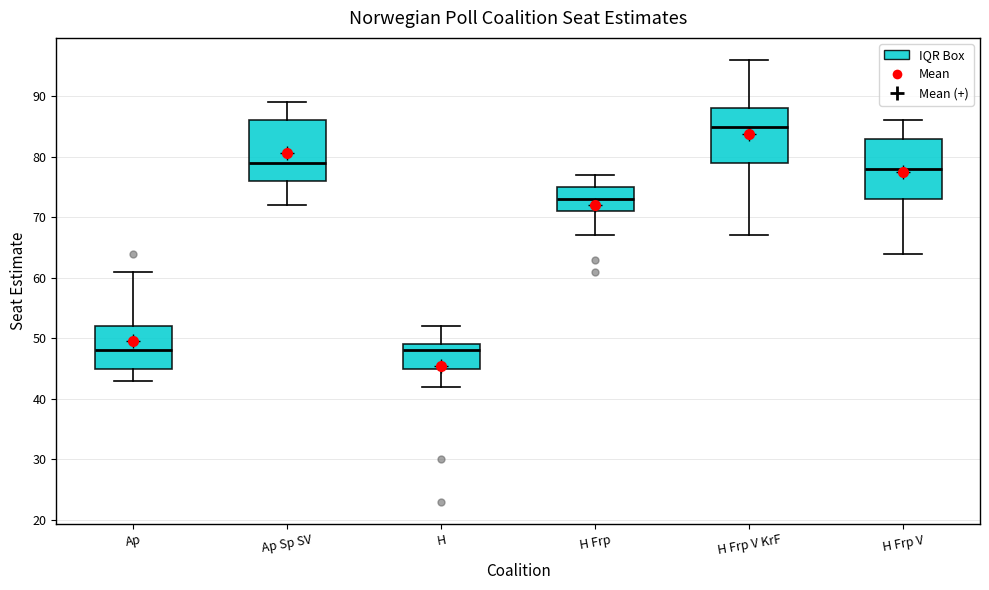

Reading left to right, read every box against the y-axis: the position of its median line, the range the box covers, and the ends of its whiskers. The values are not printed on the chart, so give them approximately, as read against the axis.

Ap: median 48, box 45 to 52, whiskers 43 to 61
Ap Sp SV: median 79, box 76 to 86, whiskers 72 to 89
H: median 48, box 45 to 49, whiskers 42 to 52
H Frp: median 73, box 71 to 75, whiskers 67 to 77
H Frp V KrF: median 85, box 79 to 88, whiskers 67 to 96
H Frp V: median 78, box 73 to 83, whiskers 64 to 86